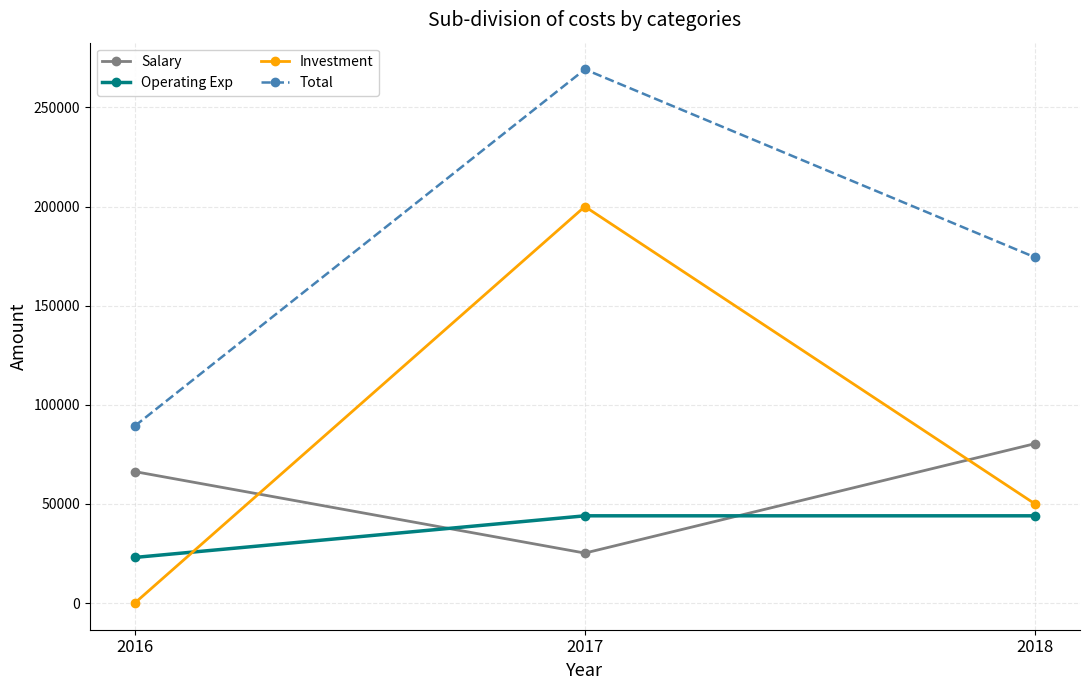

Which series has the largest range (max minus min)?

Investment